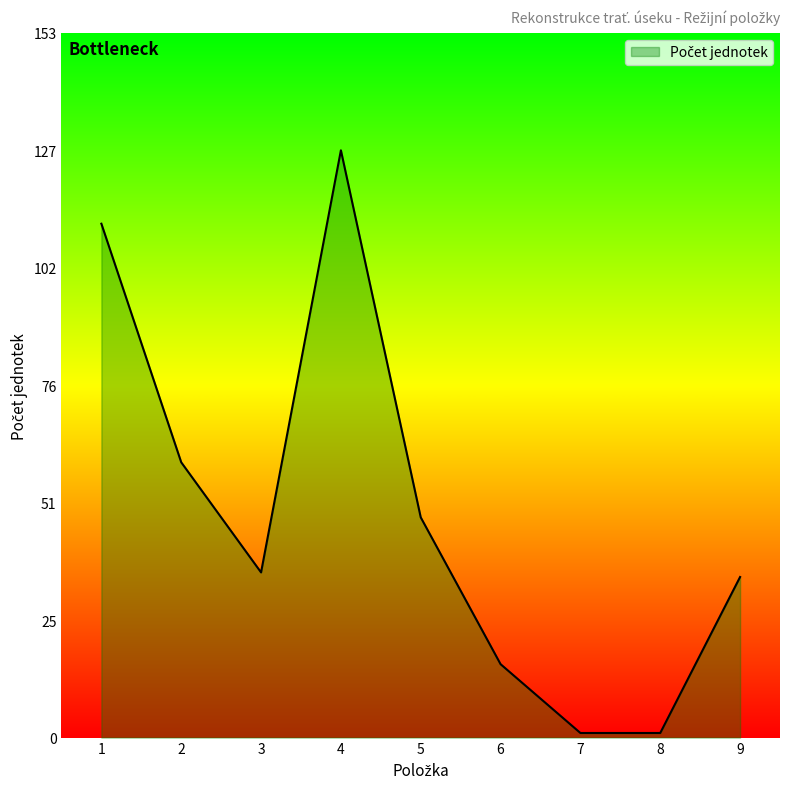

What is the difference between the maximum and minimum values?

127